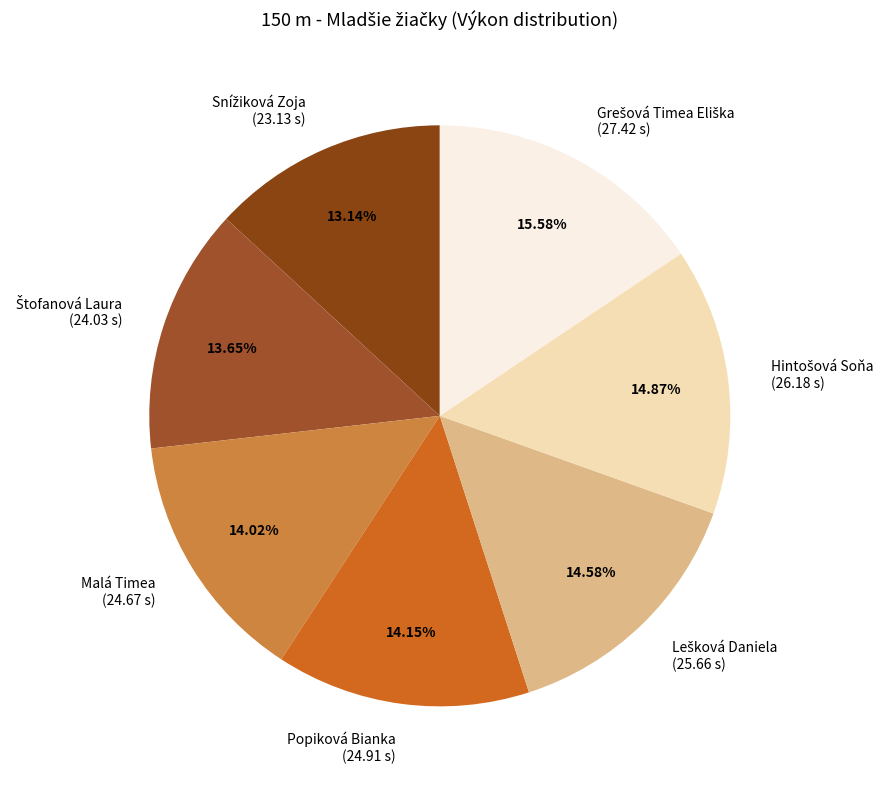

Approximately how many times larger is the value at Popiková Bianka compared to Malá Timea?

1.0